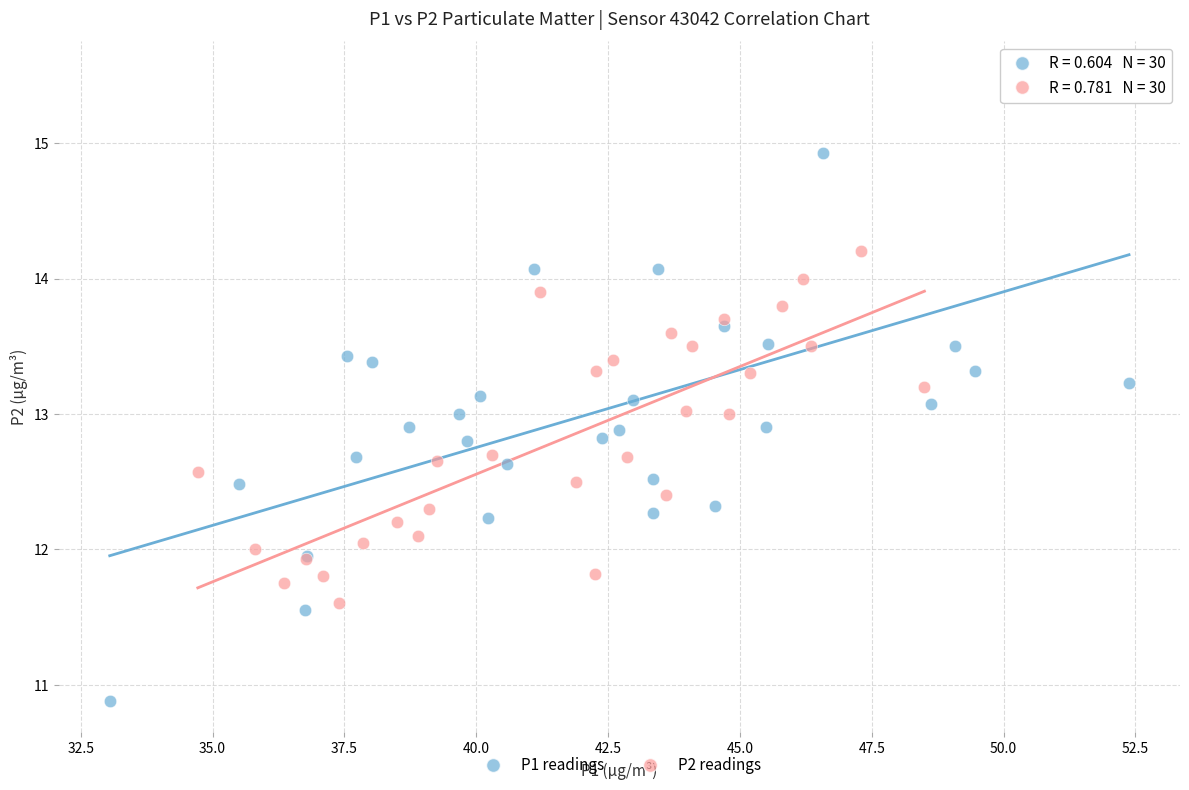

Which series contains the lowest Y value?

P1 readings